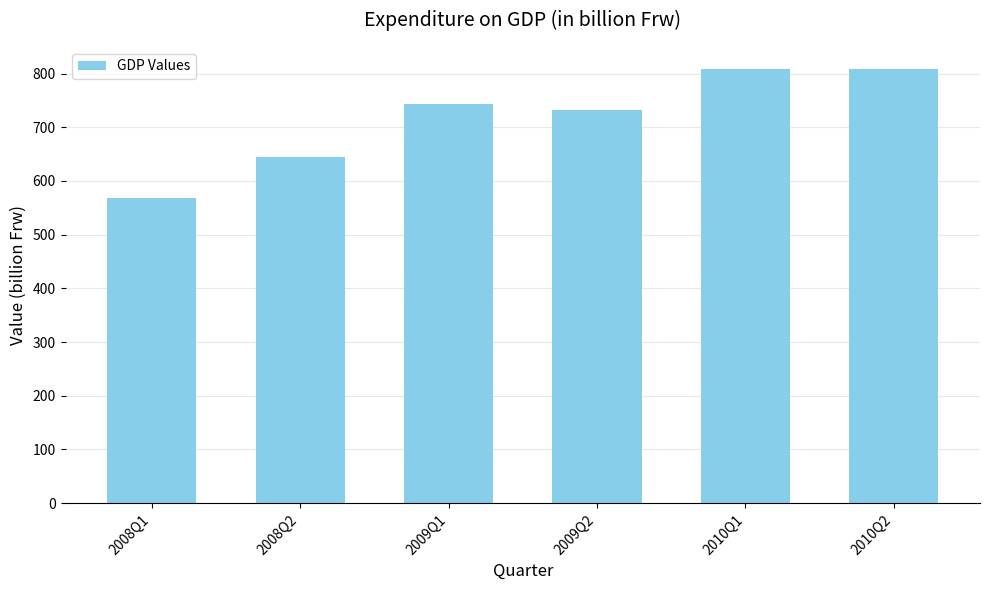

What is the difference between the values at 2008Q2 and 2009Q1?

98